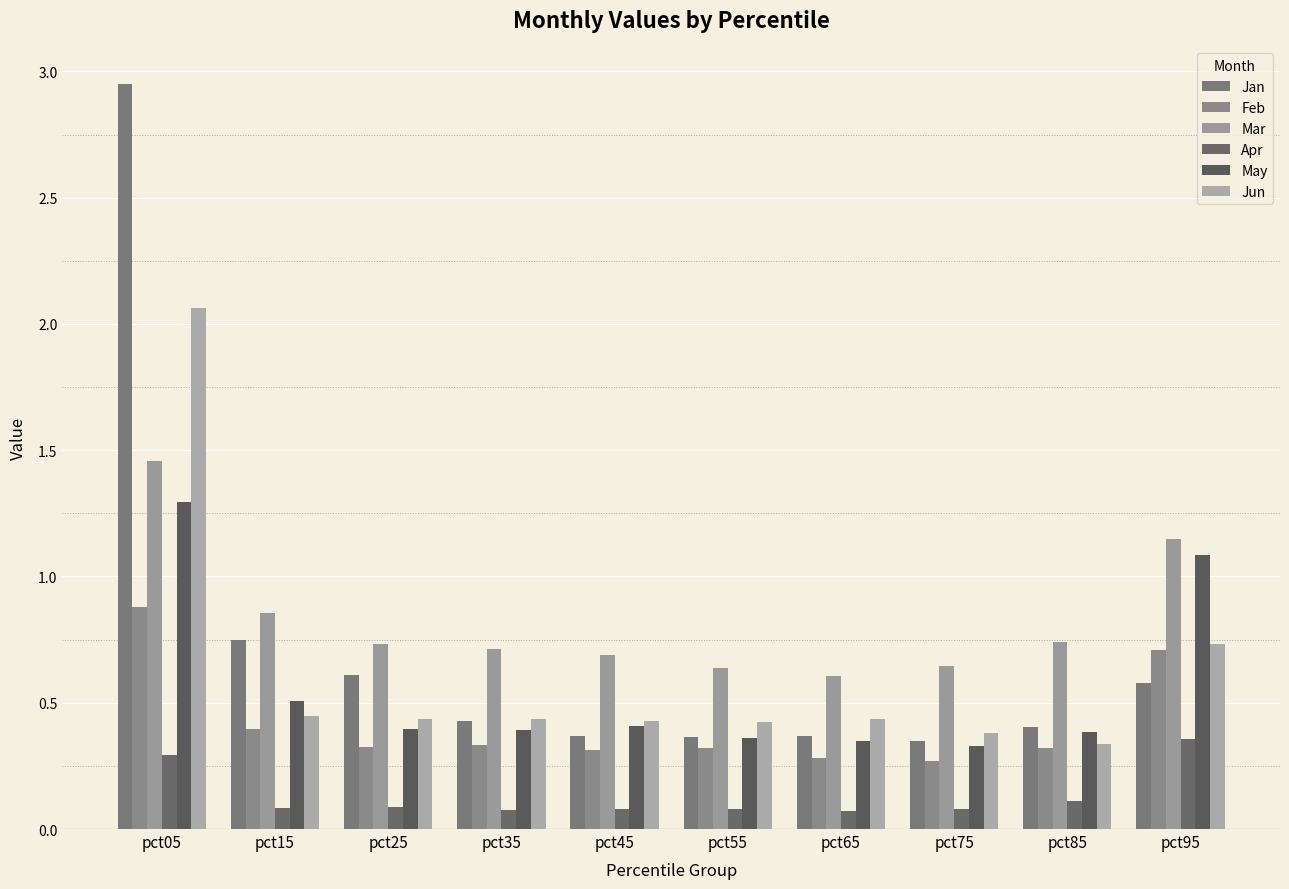

At which label does Mar reach its peak?

pct05